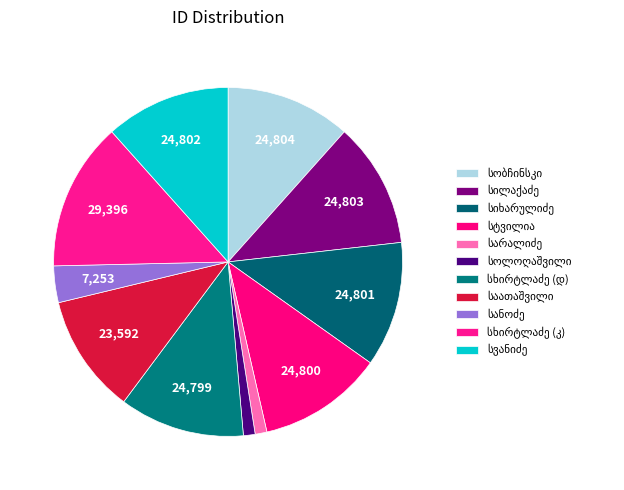

How many slices are in this pie chart?

11